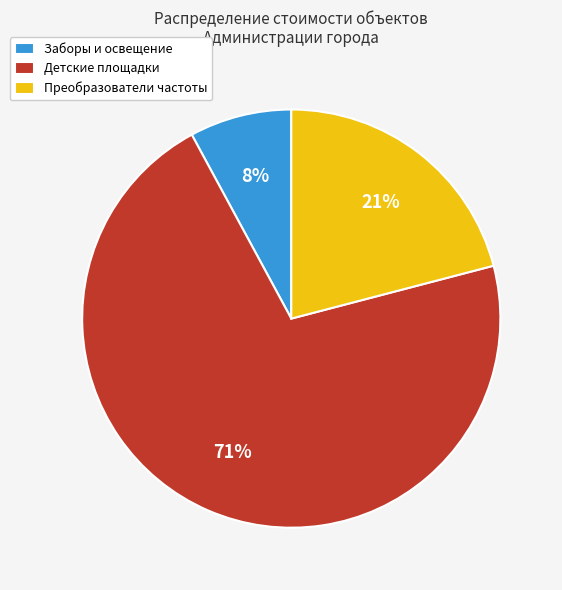

Count the number of slices in the pie.

3